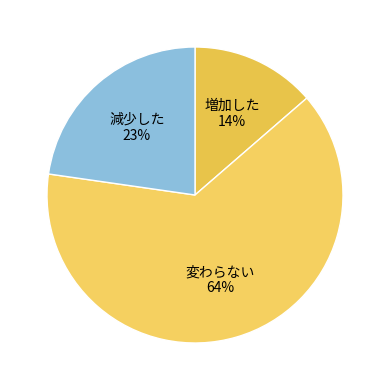

Combined, do 減少した and 変わらない account for over 50%?

Yes